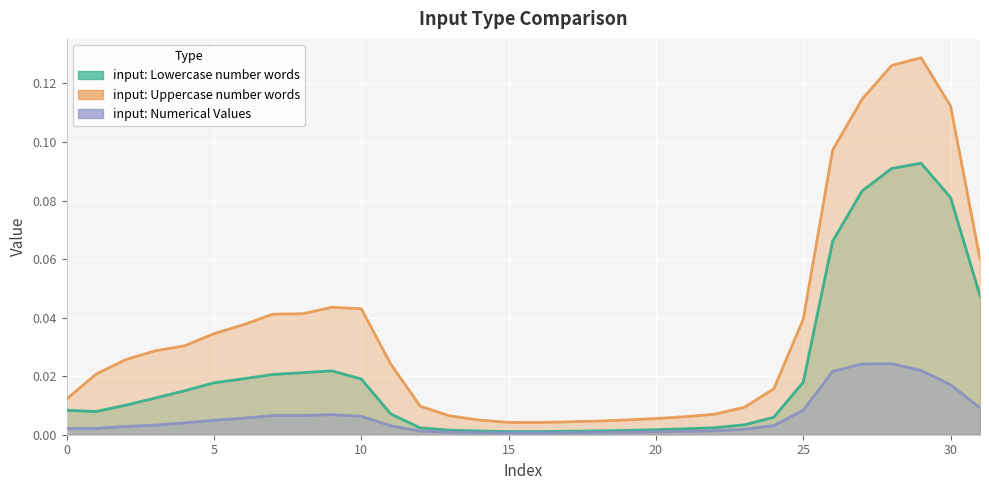

List the series in order of their overall mean, lowest first.

input: Numerical Values, input: Lowercase number words, input: Uppercase number words